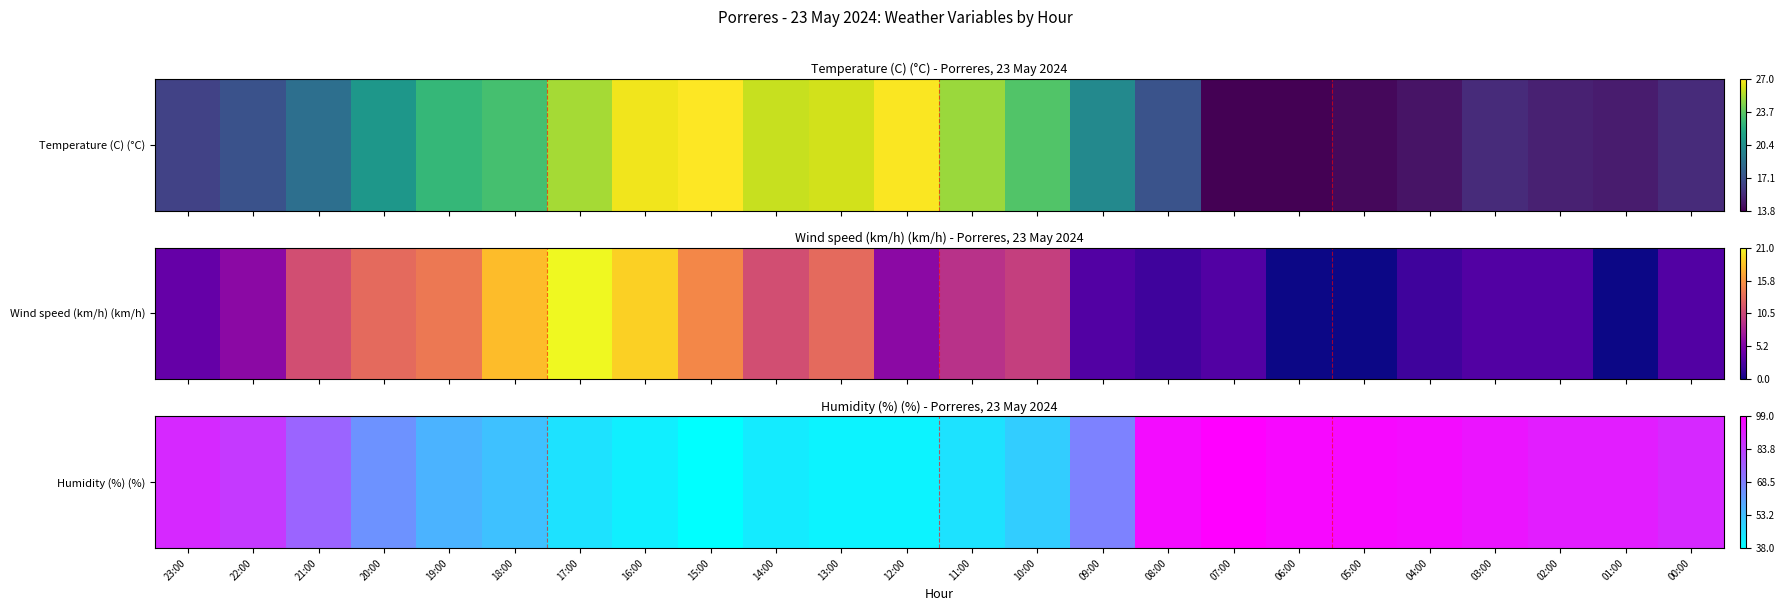

How many data points are above 75?

11